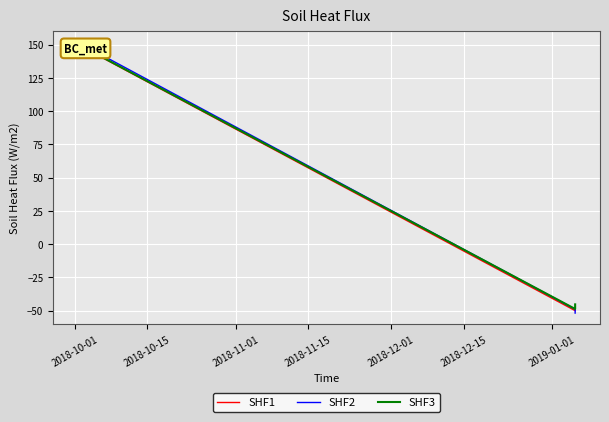

How many values in the SHF3 series are below -45?

2